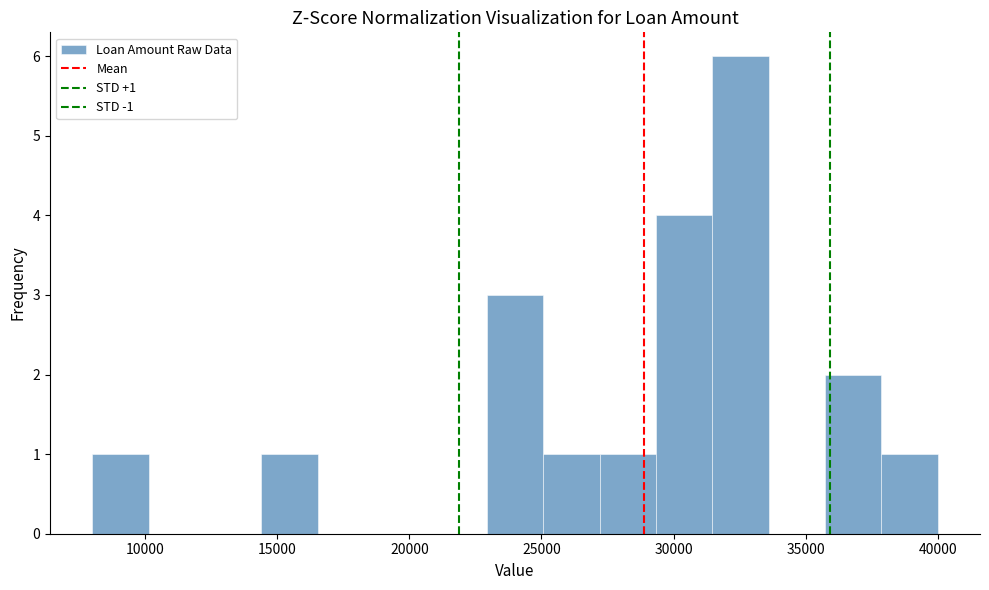

Which range on the x-axis has the tallest bar?

31500 to 33500